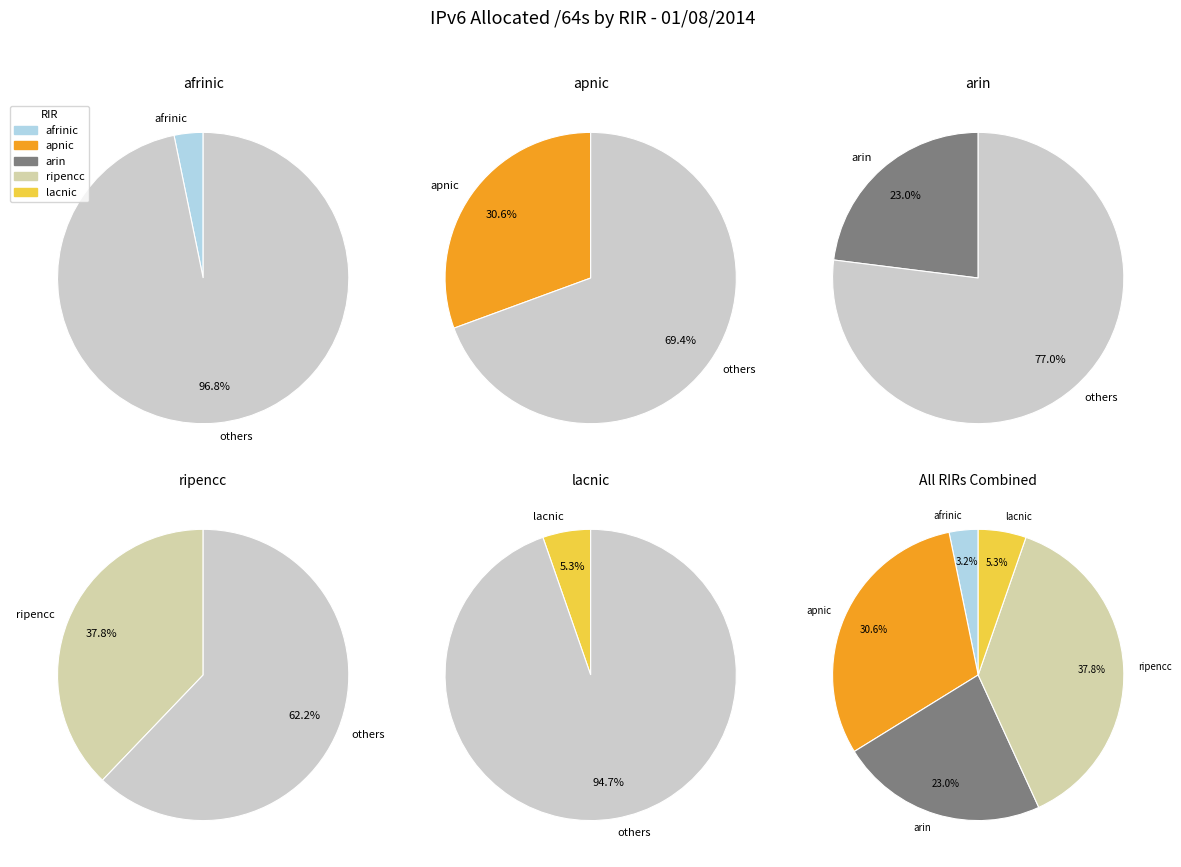

Is there any slice that represents more than half of the pie?

No